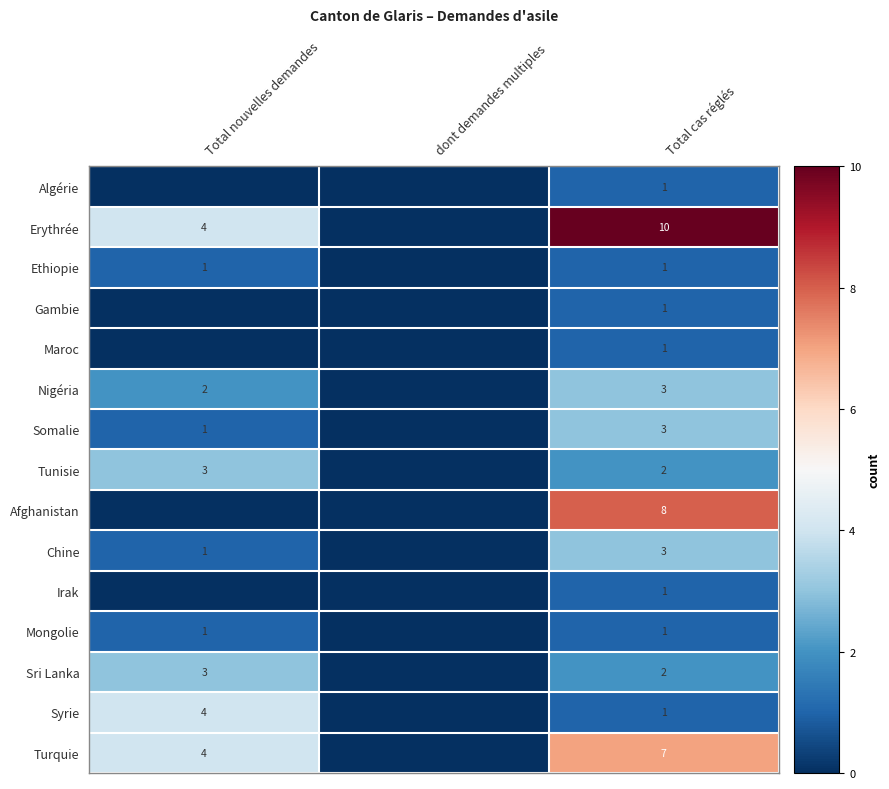

How many series are shown in this chart?

15